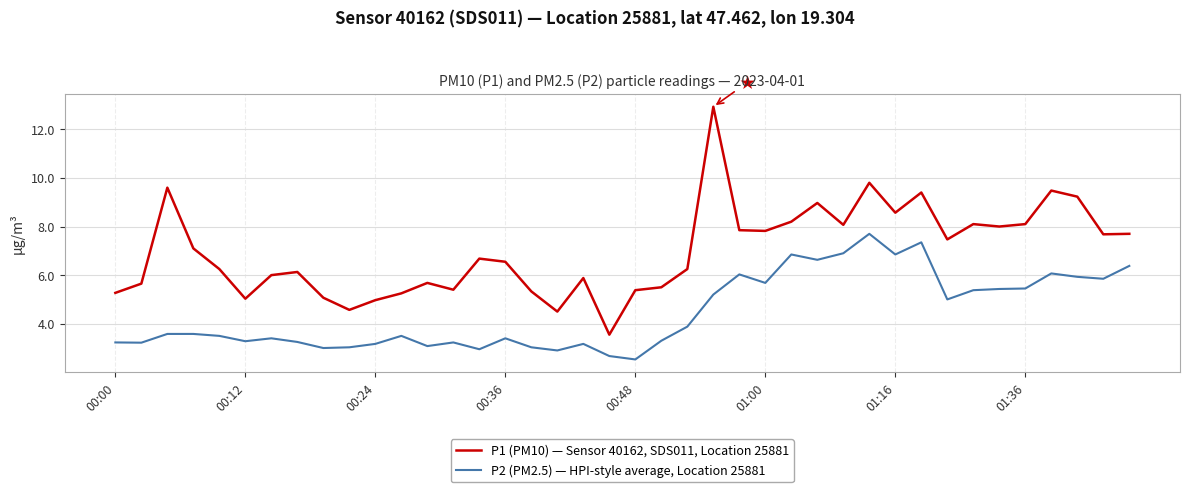

Which series has the largest total across all categories?

P1 (PM10) — Sensor 40162, SDS011, Location 25881